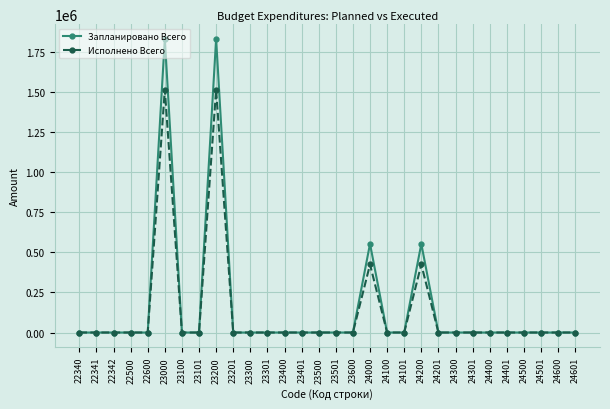

How many values in the Запланировано Всего series exceed 0?

4